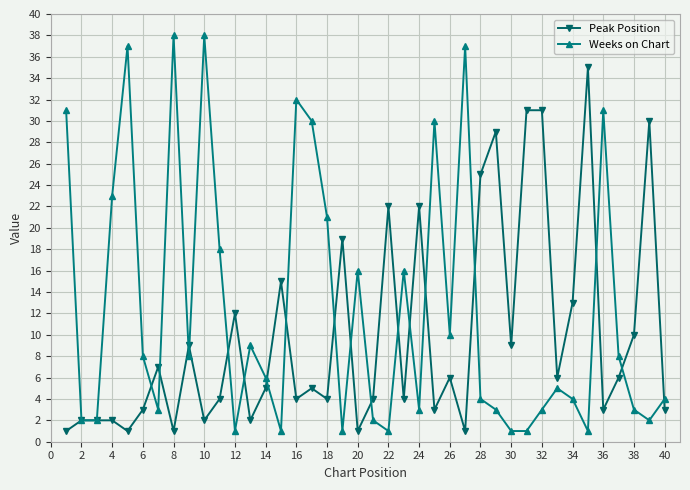

At how many categories does at least one series exceed 27?

14